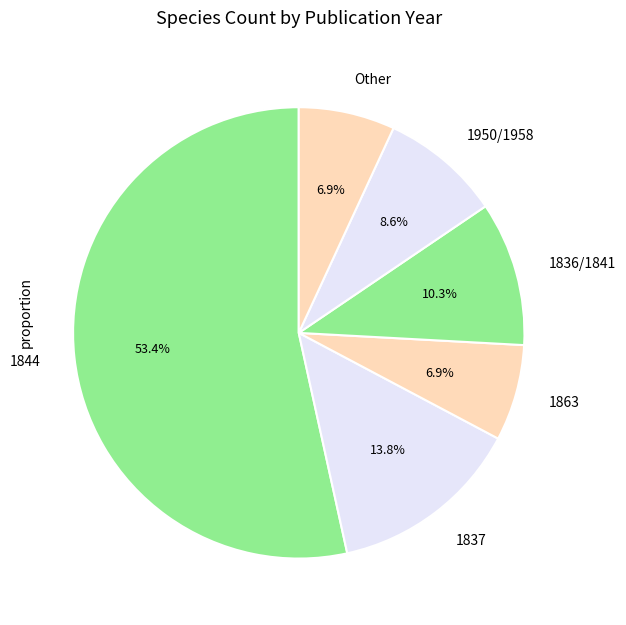

Count the number of slices in the pie.

6